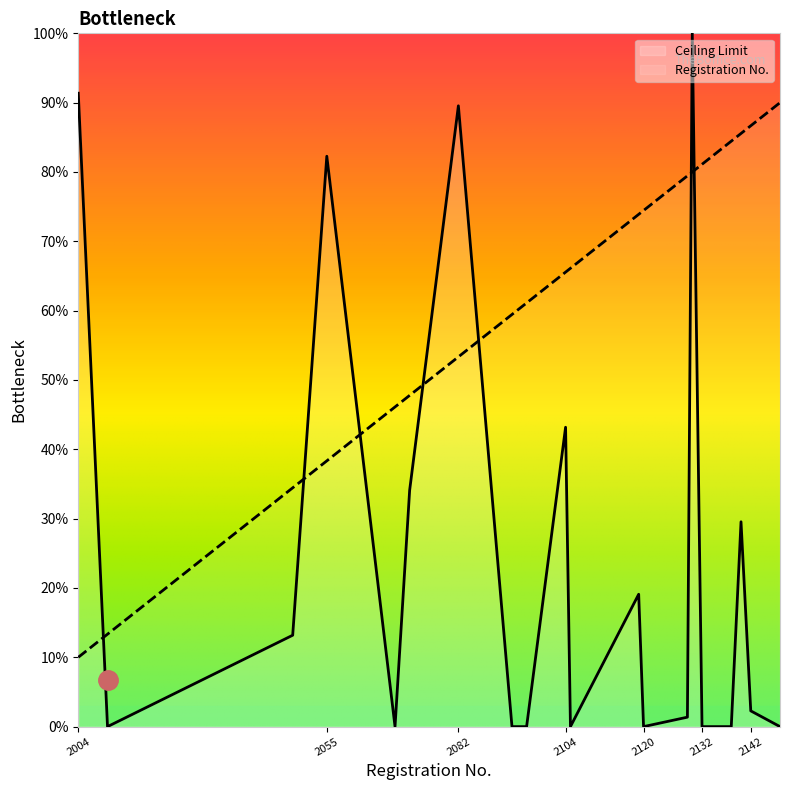

Is it true that Registration No. equals 79.4 at 2129?

True